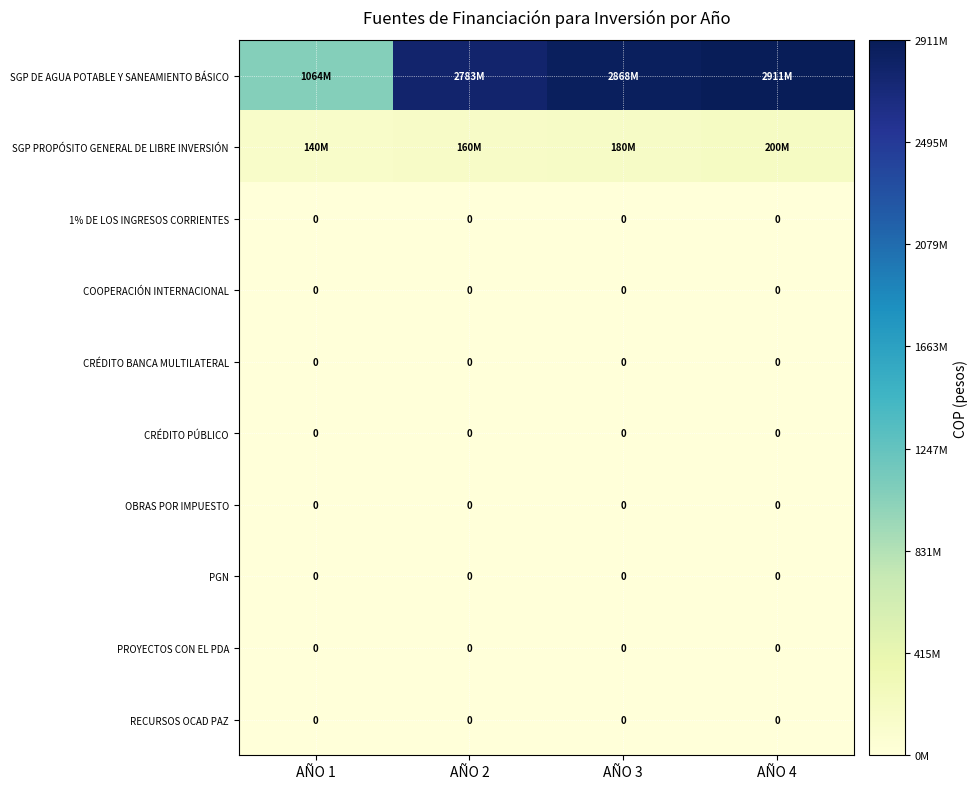

True or false: CRÉDITO BANCA MULTILATERAL has a value of 0 at AÑO 1.

True